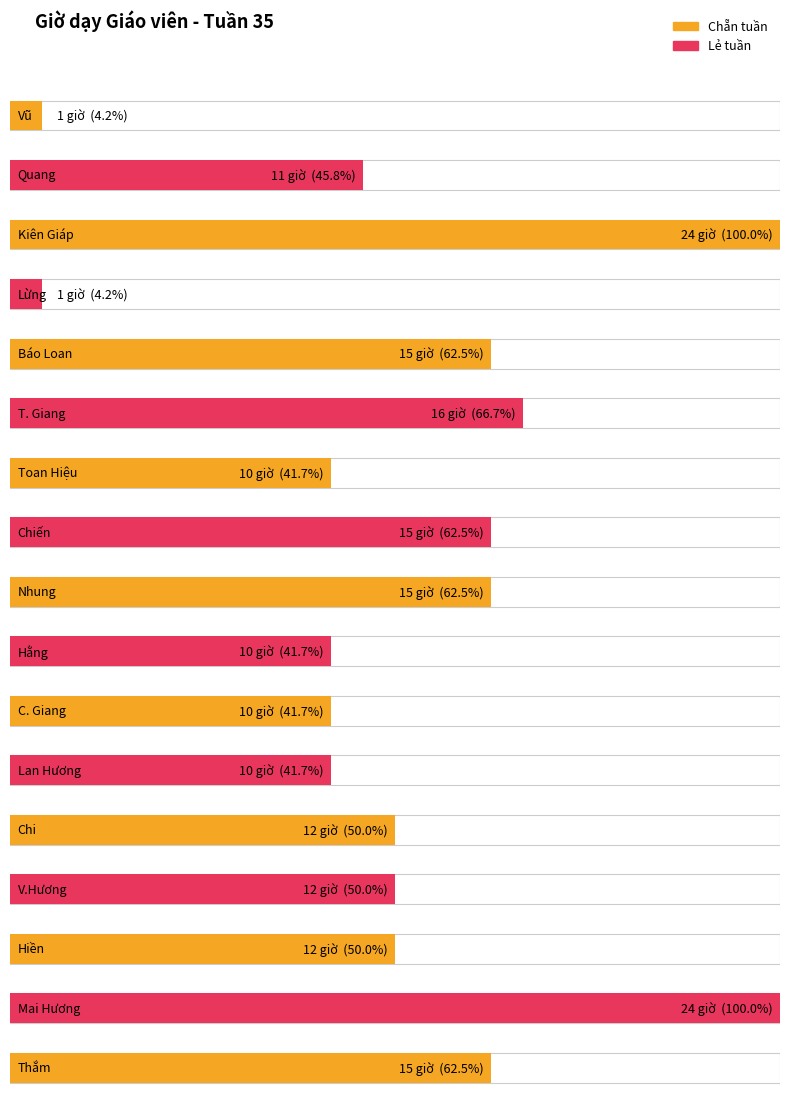

What is the greatest value displayed?

24